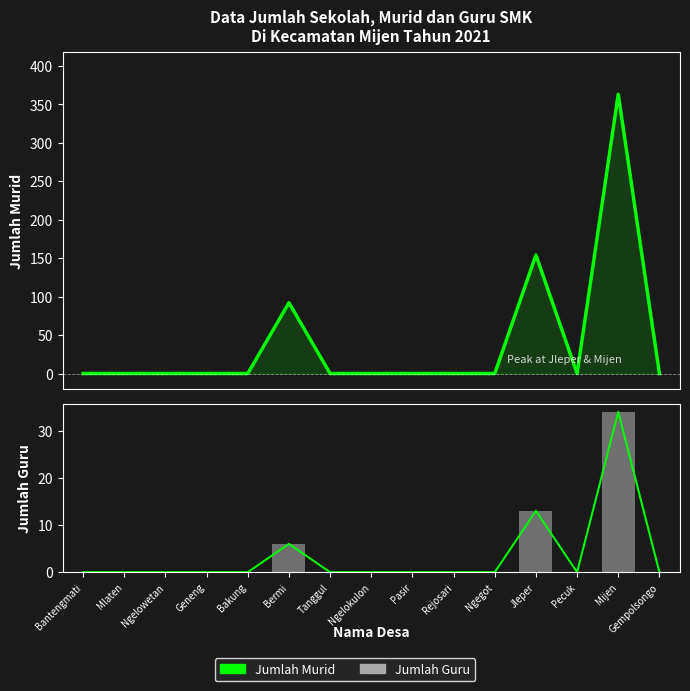

Is it true that GURU equals 0 at Ngelowetan?

True